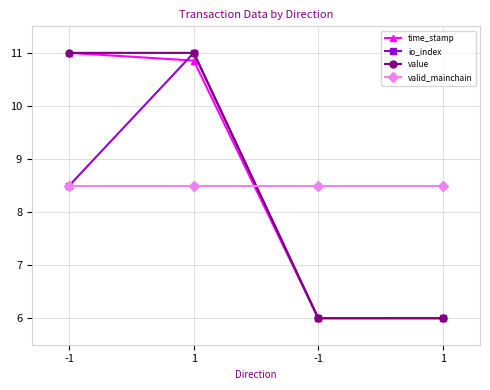

How many lines are shown in the chart?

4